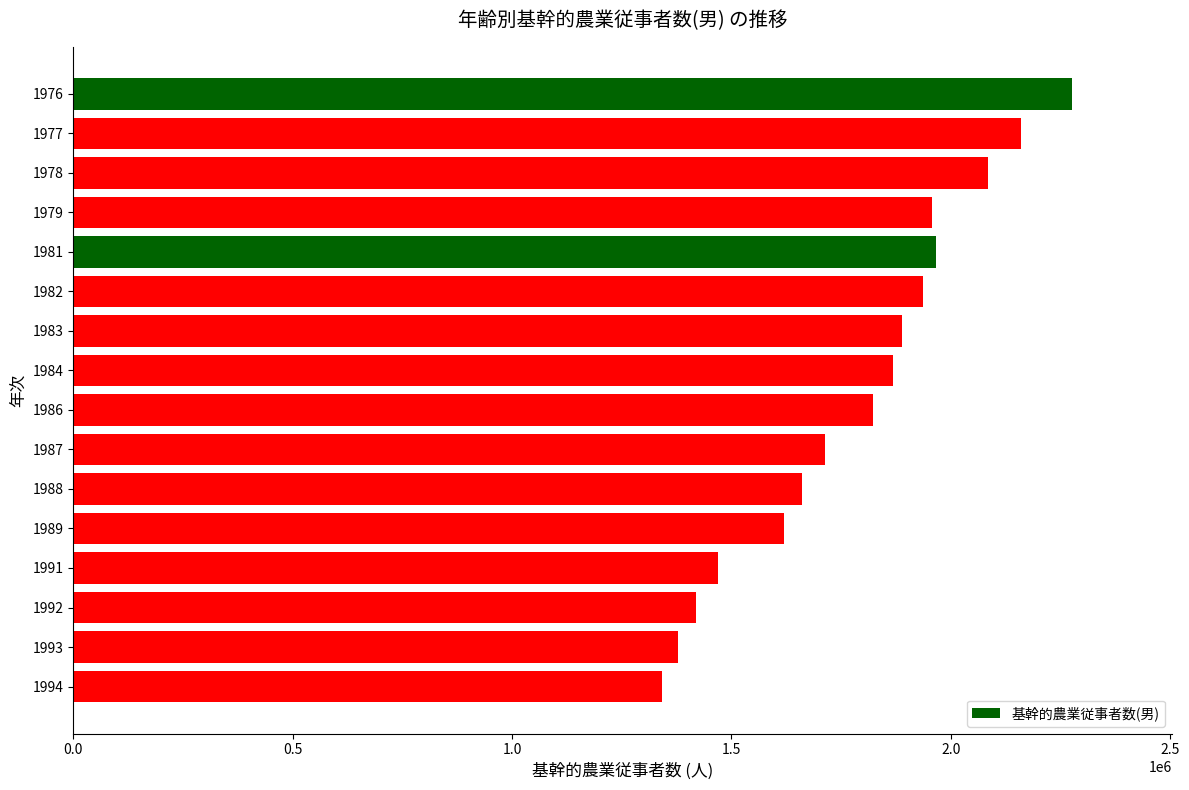

Is it true that the value at 1983 is 1888120?

True